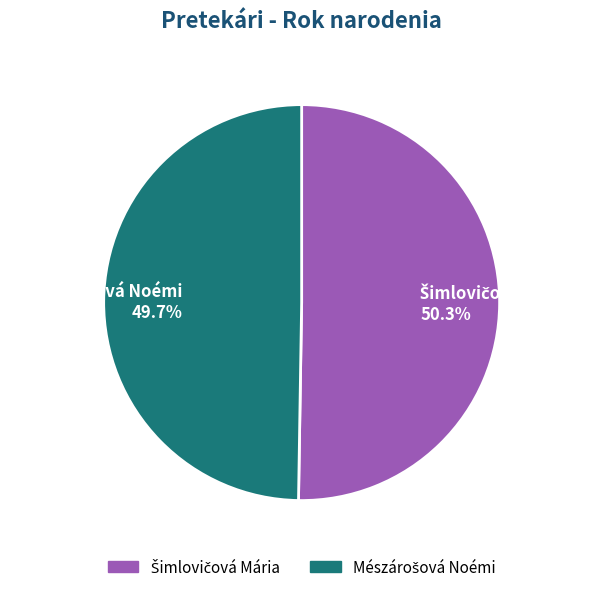

Is there any slice that represents more than half of the pie?

Yes